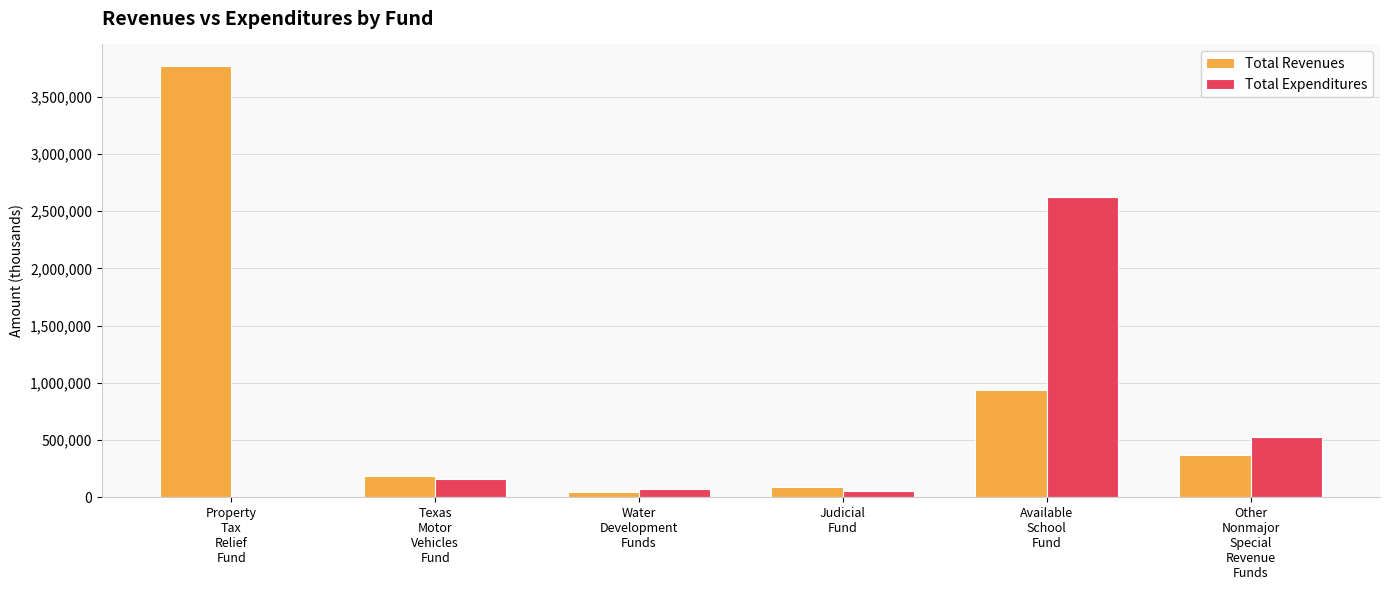

Does the chart contain stacked bars?

No